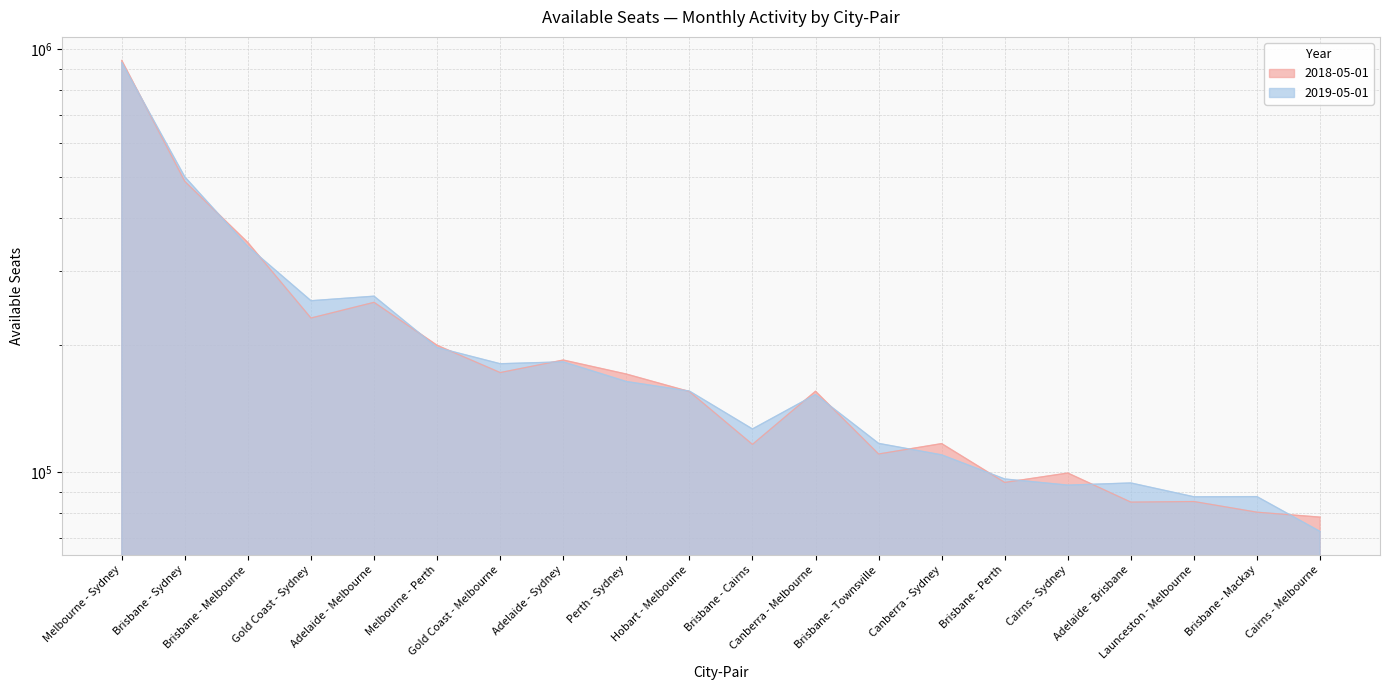

How many categories are shown in the chart?

20